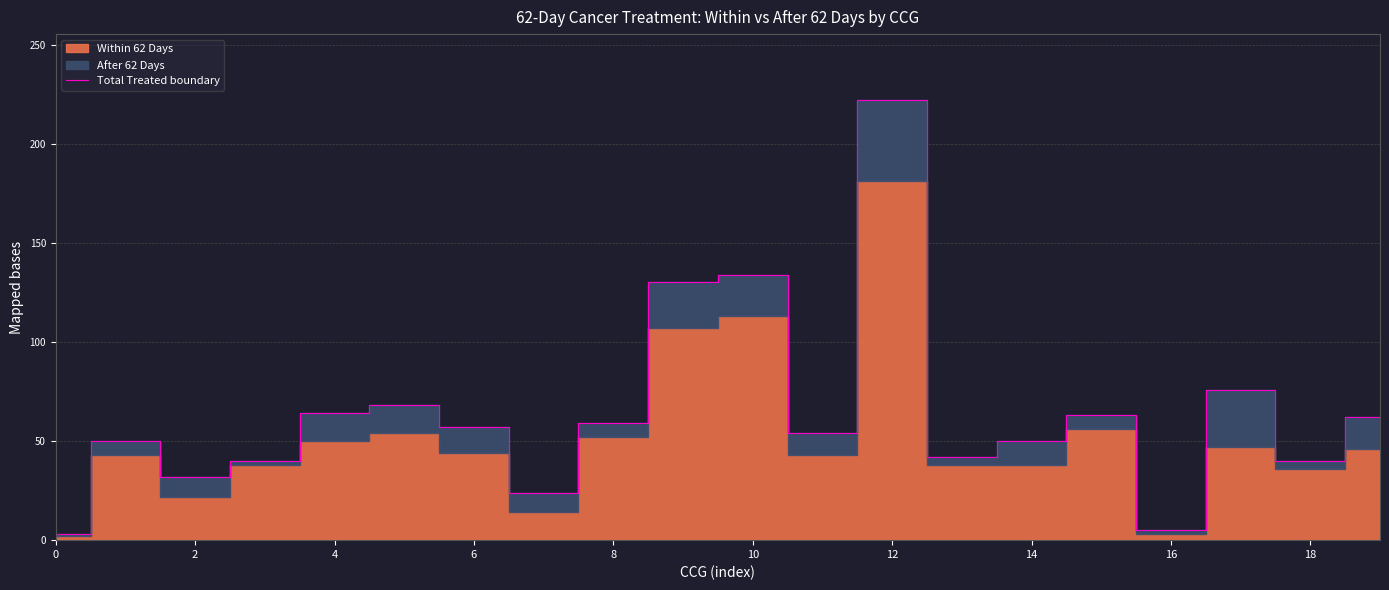

True or false: there are more than 0 points higher than both neighbors.

True